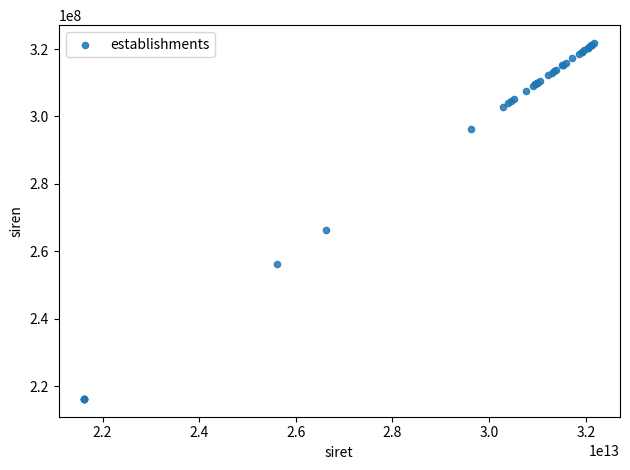

What Y value in the scatter plot is closest to 269005442?

266203769